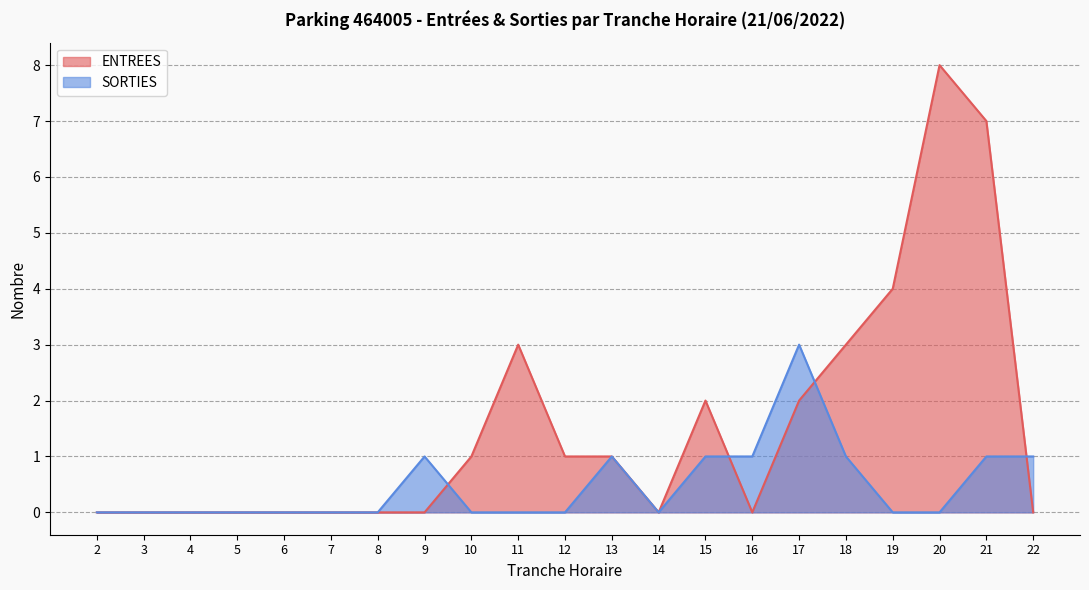

The value of SORTIES at 18 is 1. True or false?

True